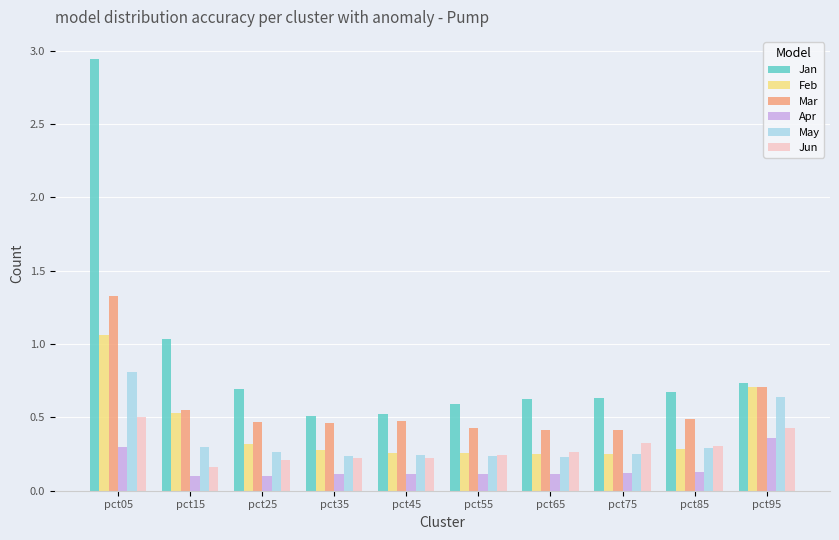

At which label does Mar reach its peak?

pct05